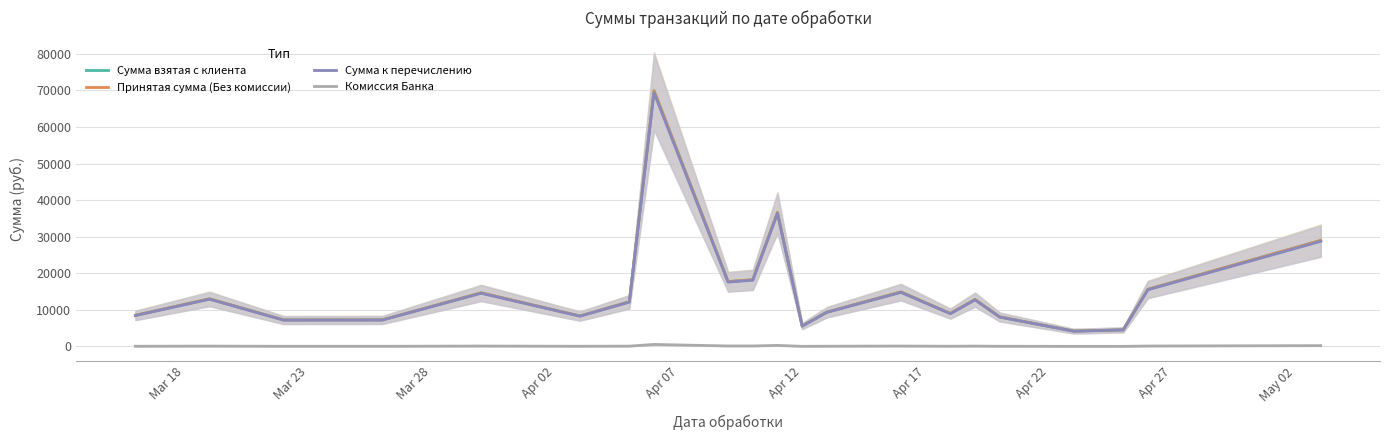

What is the sum of all Комиссия Банка values?

2615.6